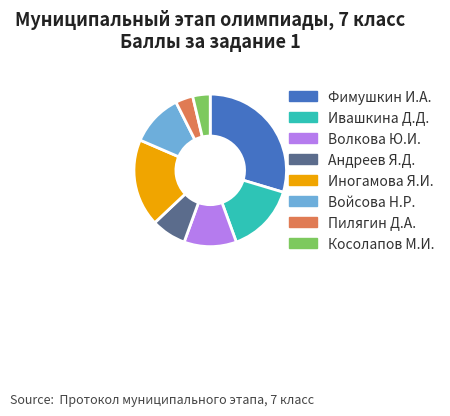

The Косолапов М.И. slice represents 4% of the pie. True or false?

True